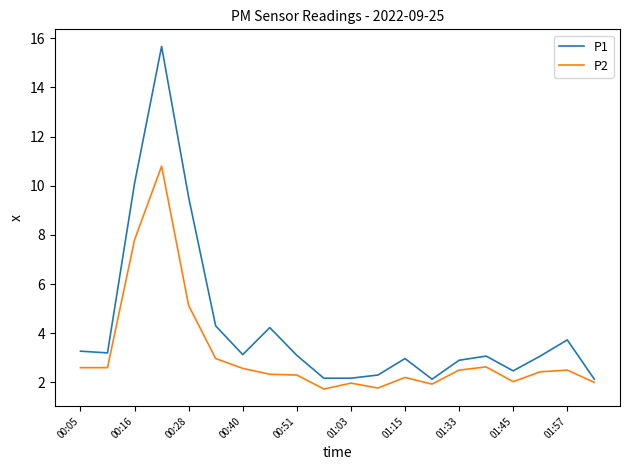

What is the greatest value displayed?

15.7